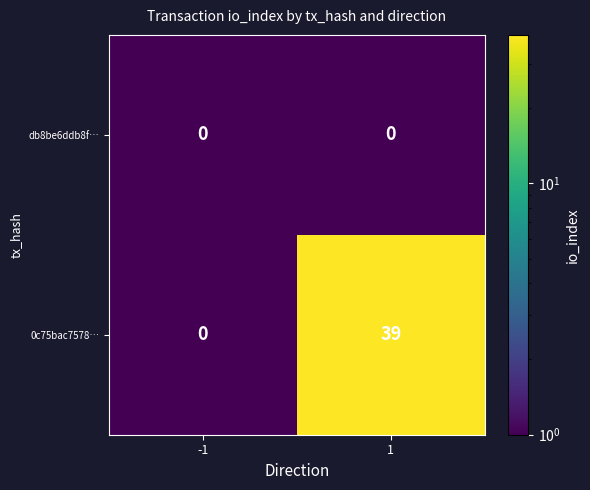

How many categories are shown in the chart?

2